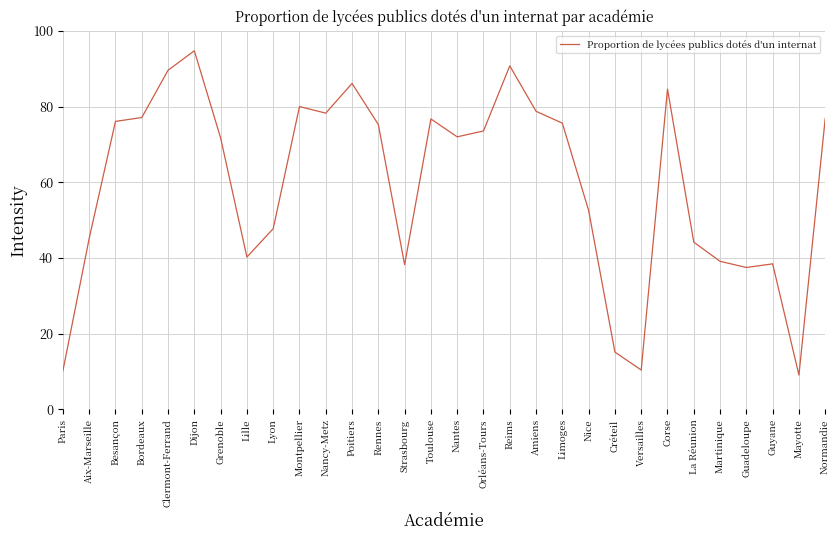

Approximately how many times larger is the value at La Réunion compared to Toulouse?

0.6